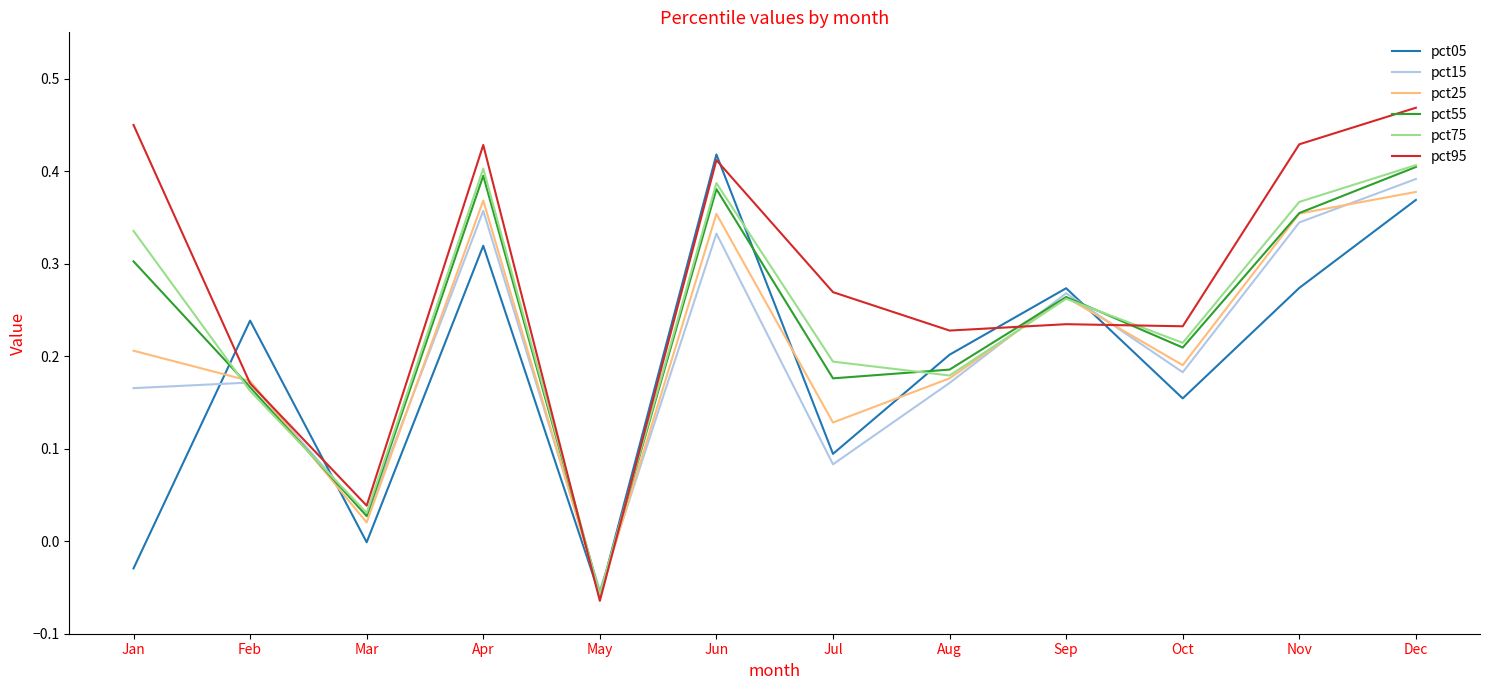

The value of pct55 at Nov is 0.5. True or false?

False